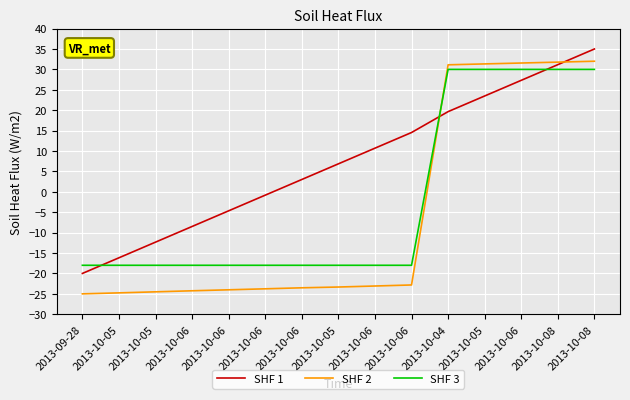

Reading left to right, list all the values displayed in this chart.

SHF 1: -20.0	-16.2	-12.3	-8.5	-4.7	-0.8	3.0	6.9	10.7	14.5	19.7	23.5	27.3	31.2	35.0
SHF 2: -25.0	-24.8	-24.5	-24.2	-24.0	-23.8	-23.5	-23.3	-23.1	-22.8	31.1	31.3	31.6	31.8	32.0
SHF 3: -18.0	-18.0	-18.0	-18.0	-18.0	-18.0	-18.0	-18.0	-18.0	-18.0	30.0	30.0	30.0	30.0	30.0